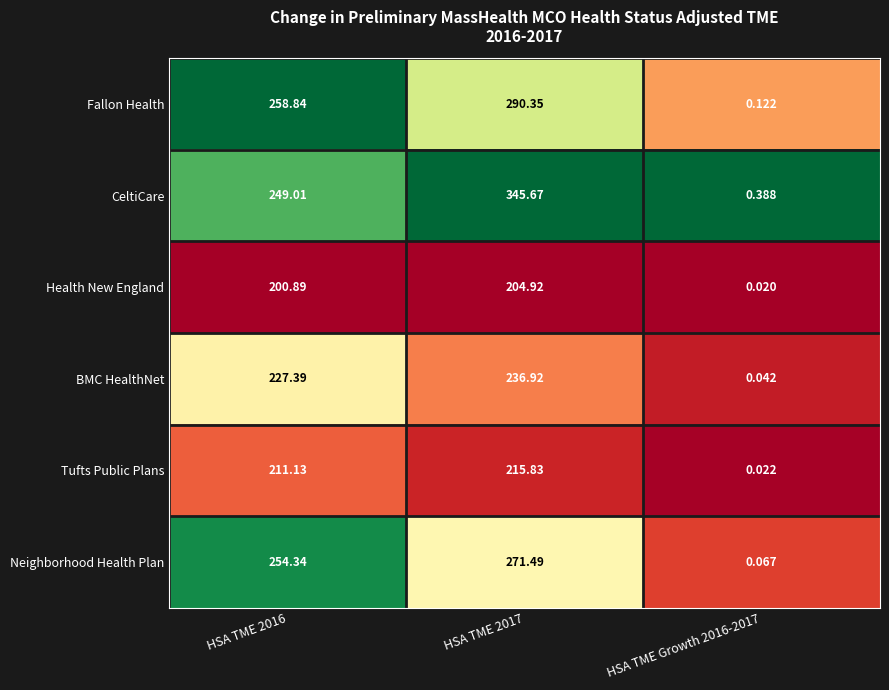

Which series has the largest total across all categories?

CeltiCare